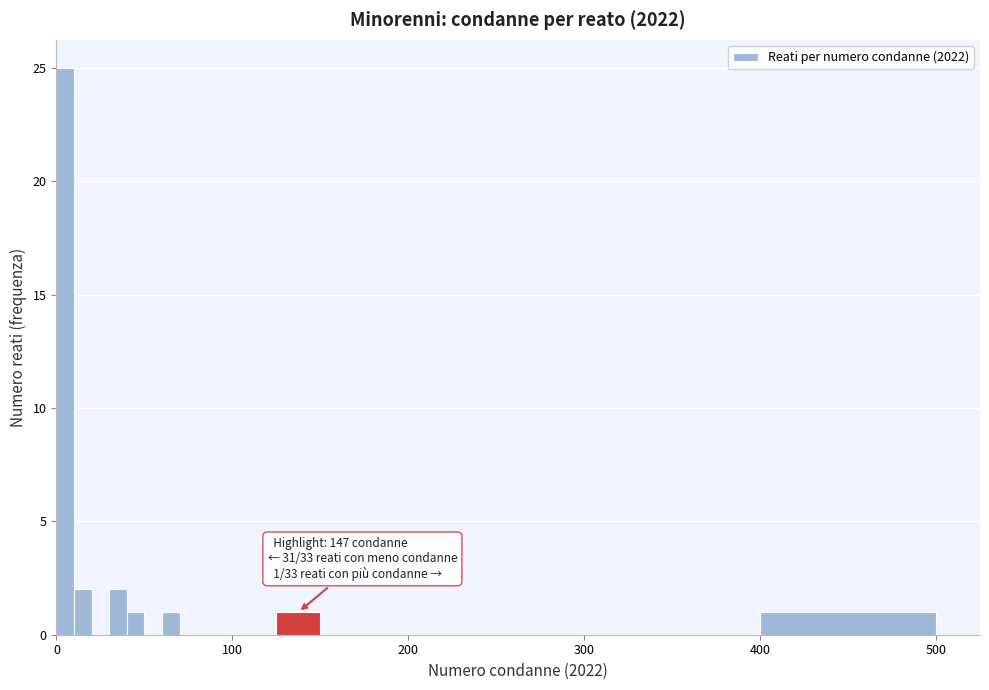

Read against the x-axis, roughly where is the centre of the tallest bar?

10